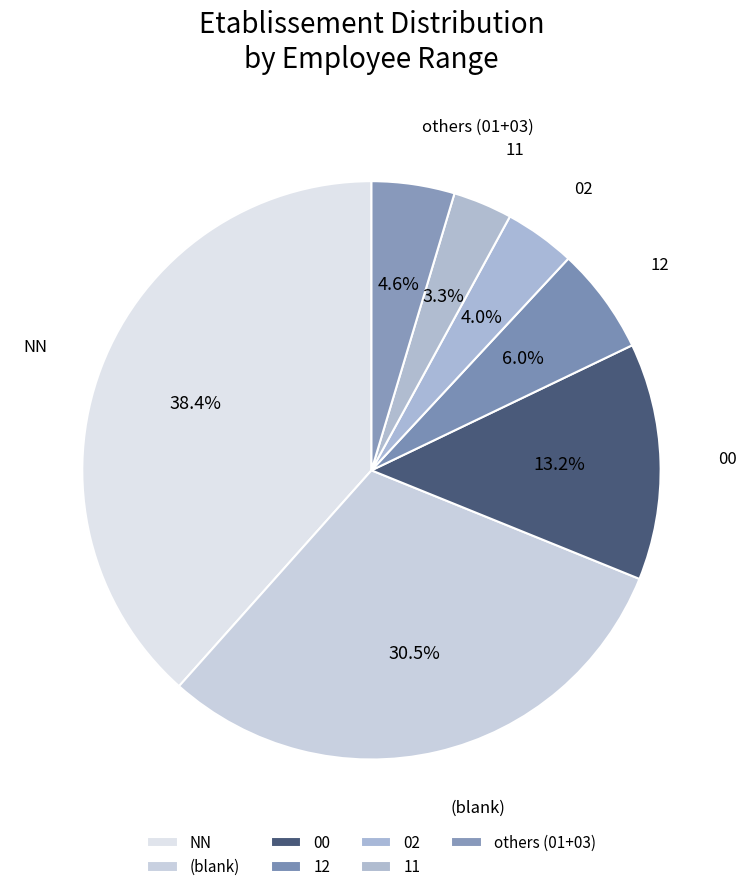

To the nearest percent, what percentage of the pie is 11?

3%